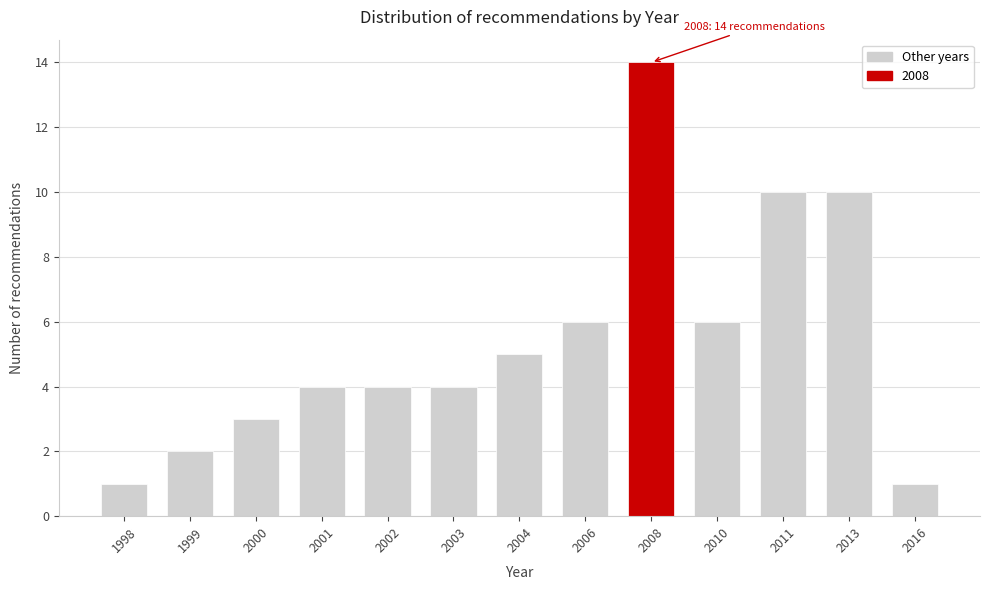

Reading right to left, list all the values displayed in this chart.

2016=1	2013=10	2011=10	2010=6	2008=14	2006=6	2004=5	2003=4	2002=4	2001=4	2000=3	1999=2	1998=1